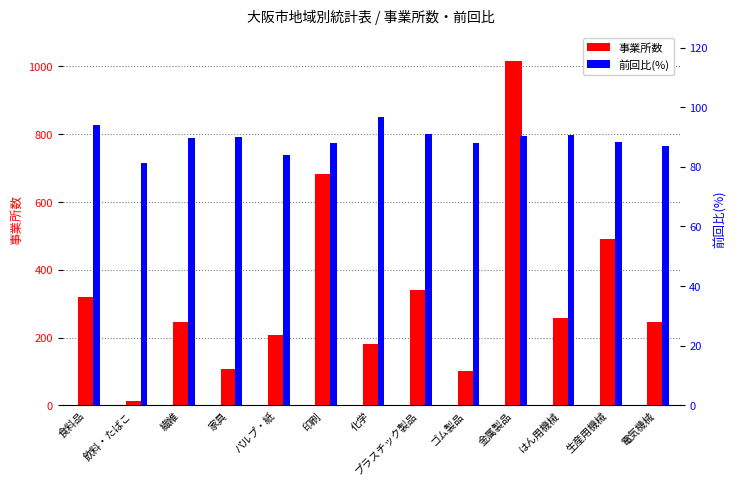

True or false: 事業所数 has a value of 207.0 at パルプ・紙.

True